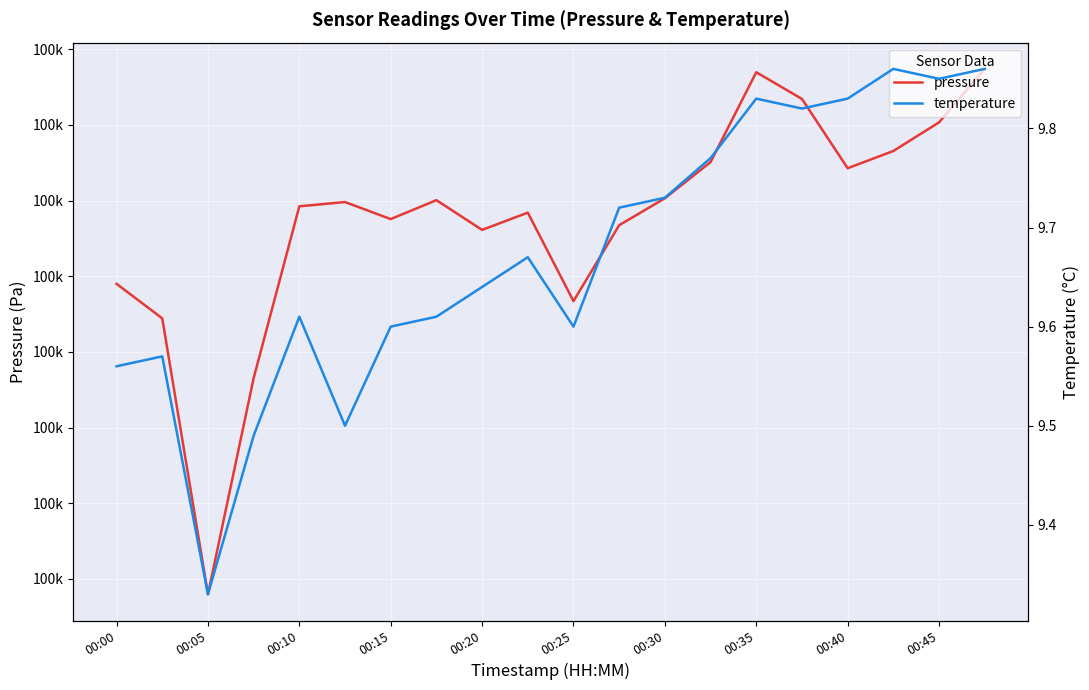

How many values in the pressure series are below 99959?

9